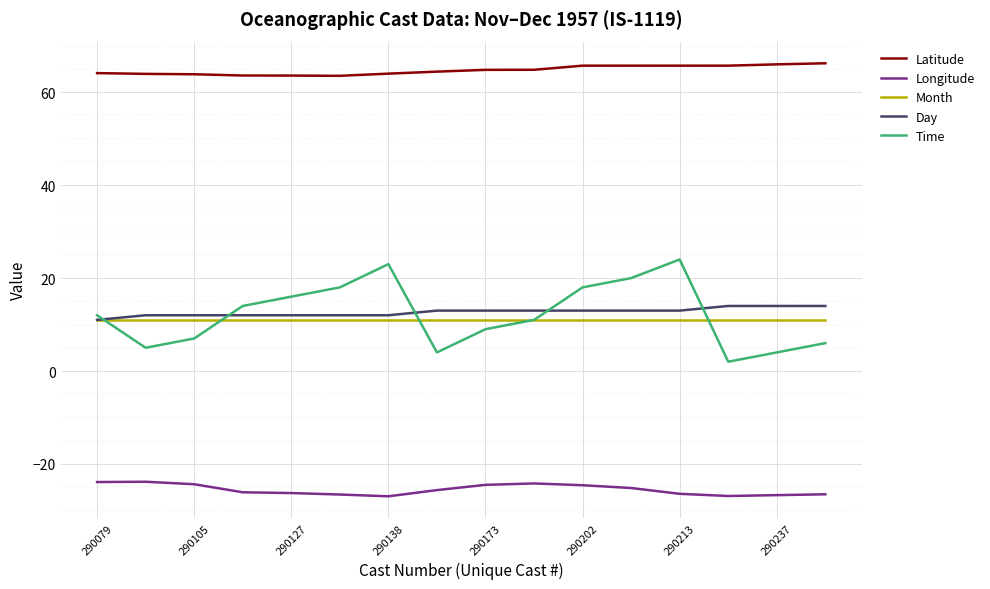

What is the smallest value displayed?

-27.0